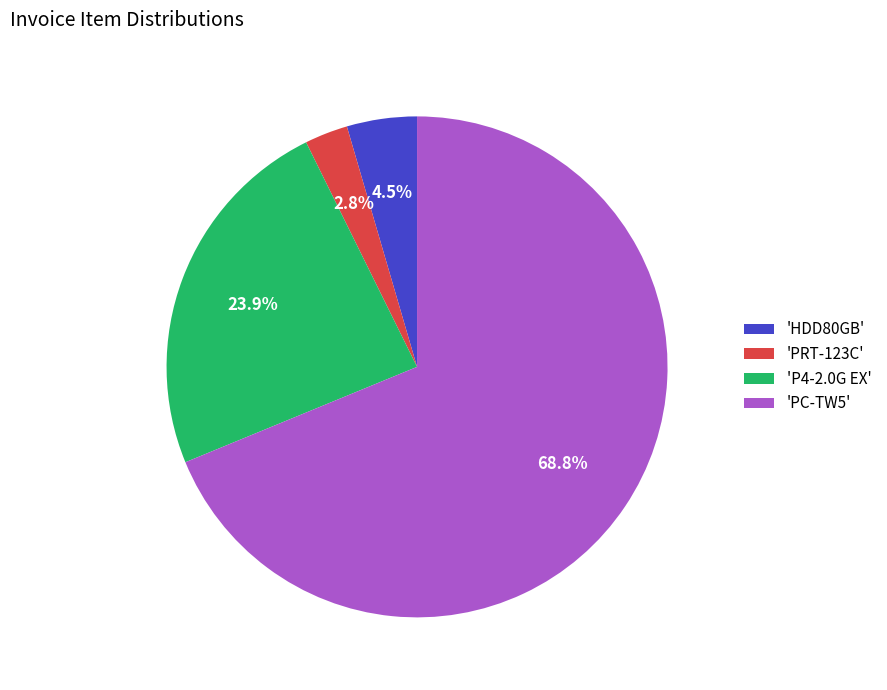

What portion of the pie excludes 'PRT-123C'?

97.2%